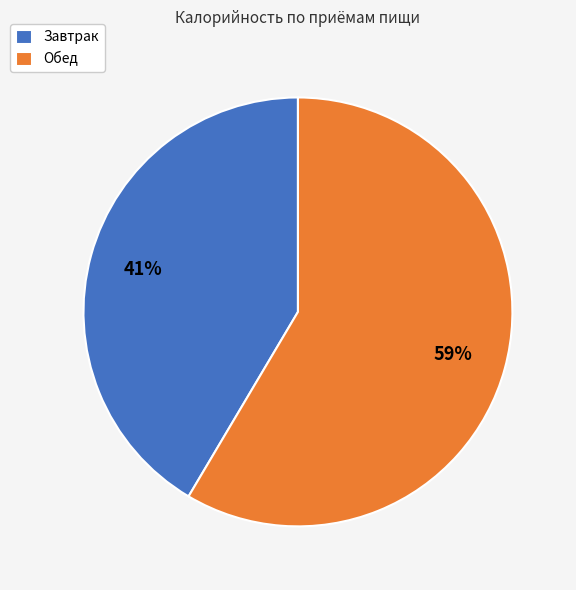

Combined, do Завтрак and Обед account for over 50%?

Yes